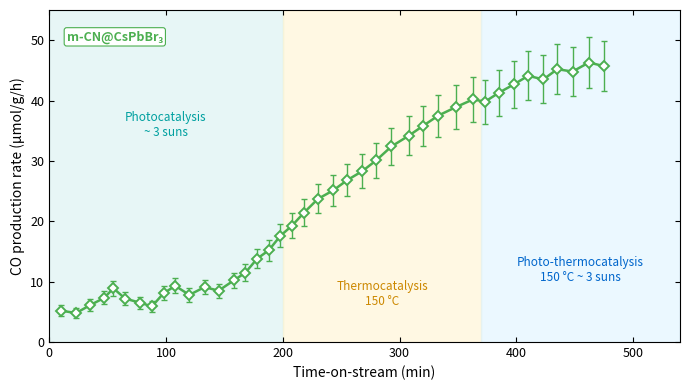

How many data points does each series have?

40